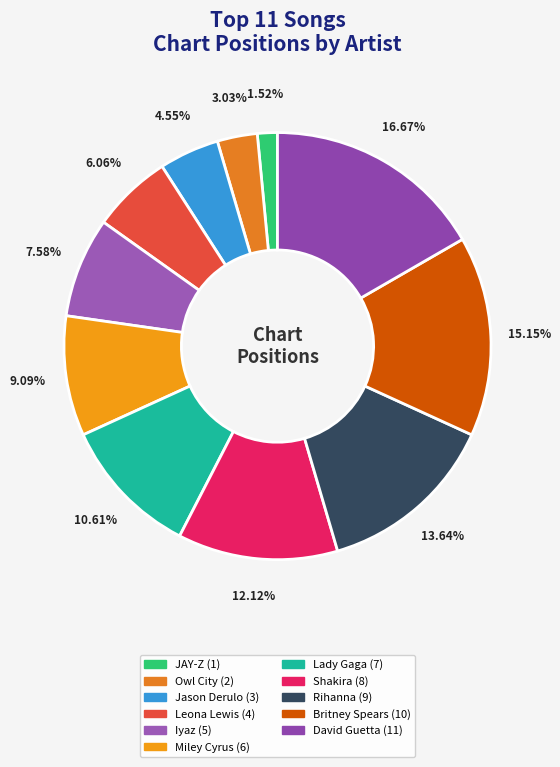

The Lady Gaga slice represents 11% of the pie. True or false?

True